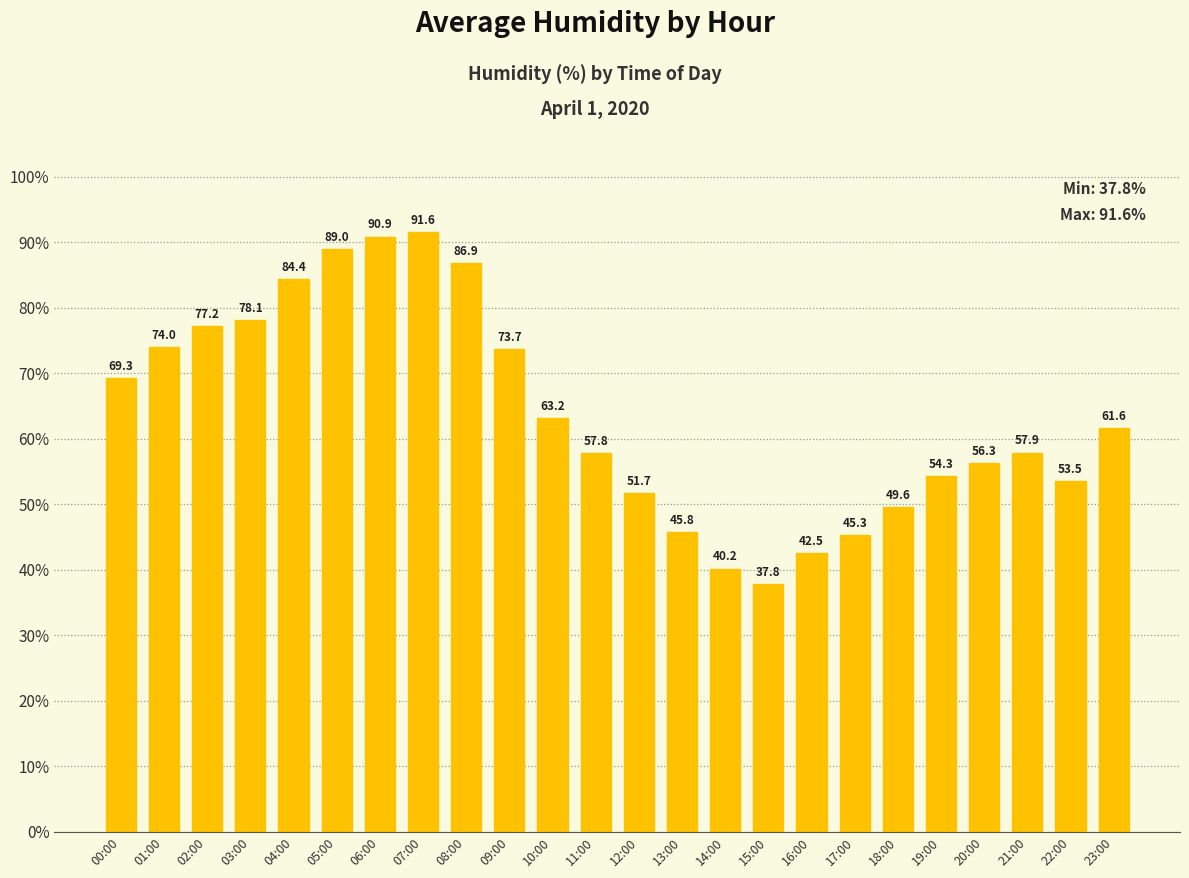

List the labels in order of value, smallest first.

15:00, 14:00, 16:00, 17:00, 13:00, 18:00, 12:00, 22:00, 19:00, 20:00, 11:00, 21:00, 23:00, 10:00, 00:00, 09:00, 01:00, 02:00, 03:00, 04:00, 08:00, 05:00, 06:00, 07:00